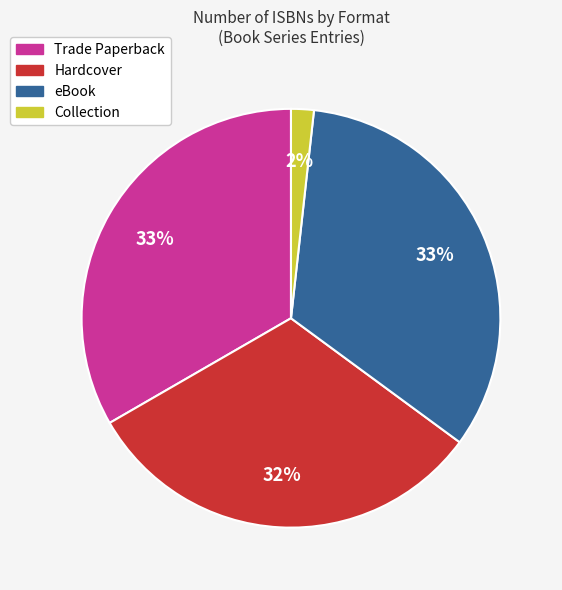

What is the ratio of the value at Trade Paperback to the value at eBook?

1.0